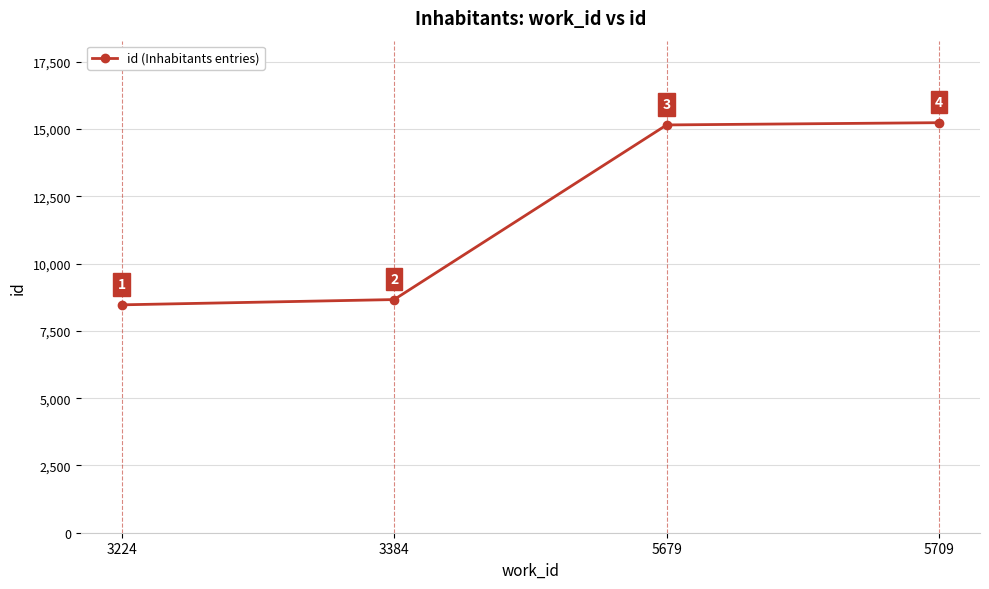

The value at 5679 is 15153. True or false?

True